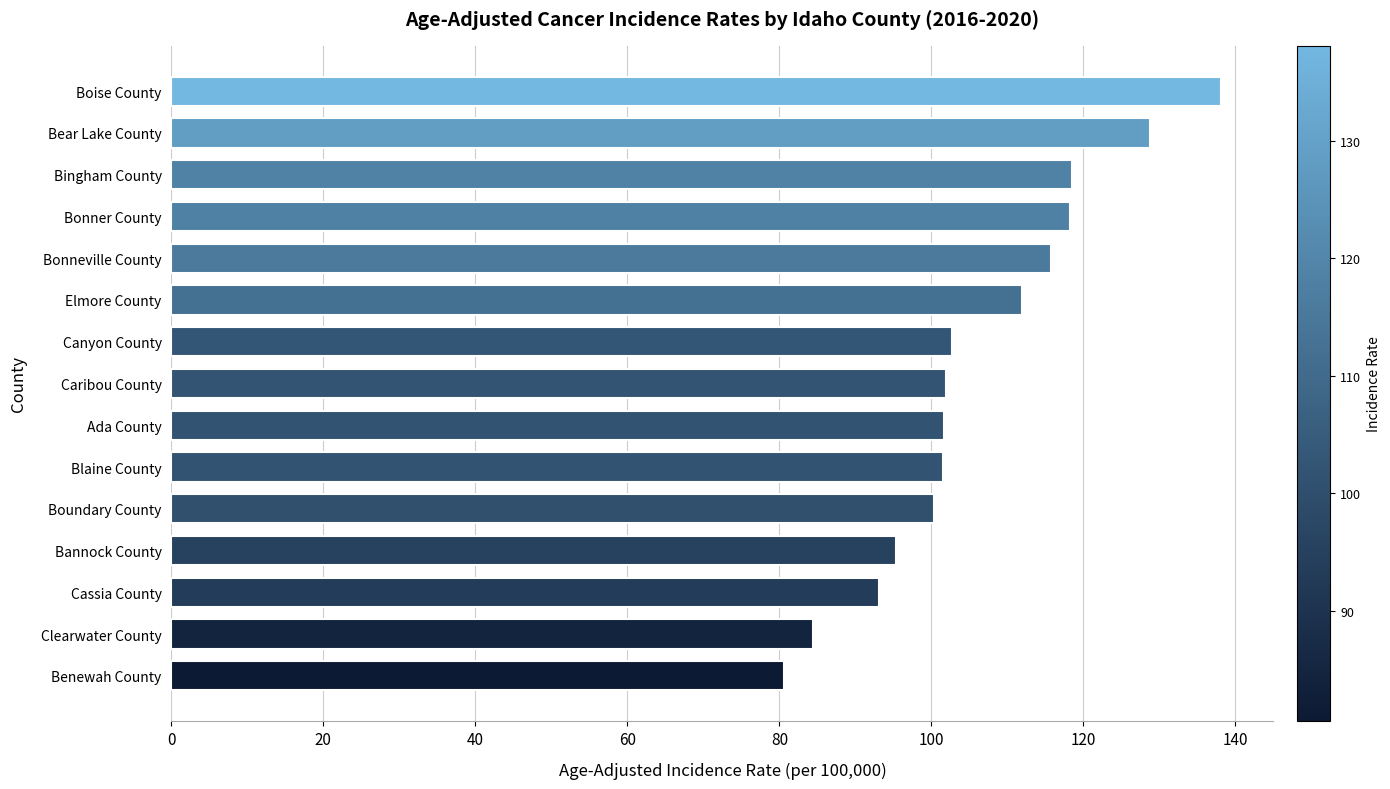

What value does the data have at Clearwater County?

84.4